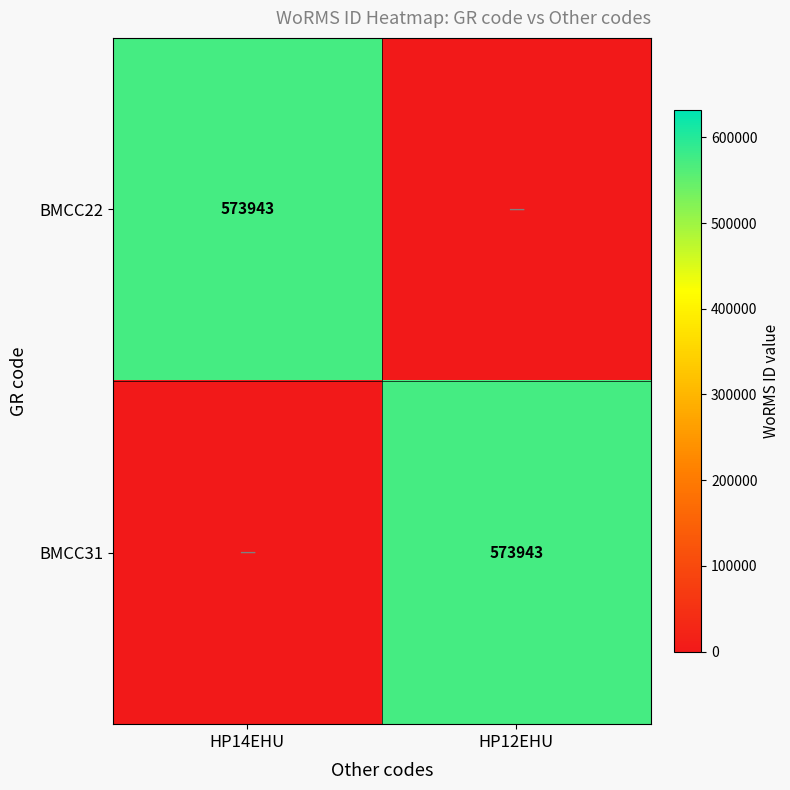

The value of BMCC22 at HP14EHU is 573943. True or false?

True